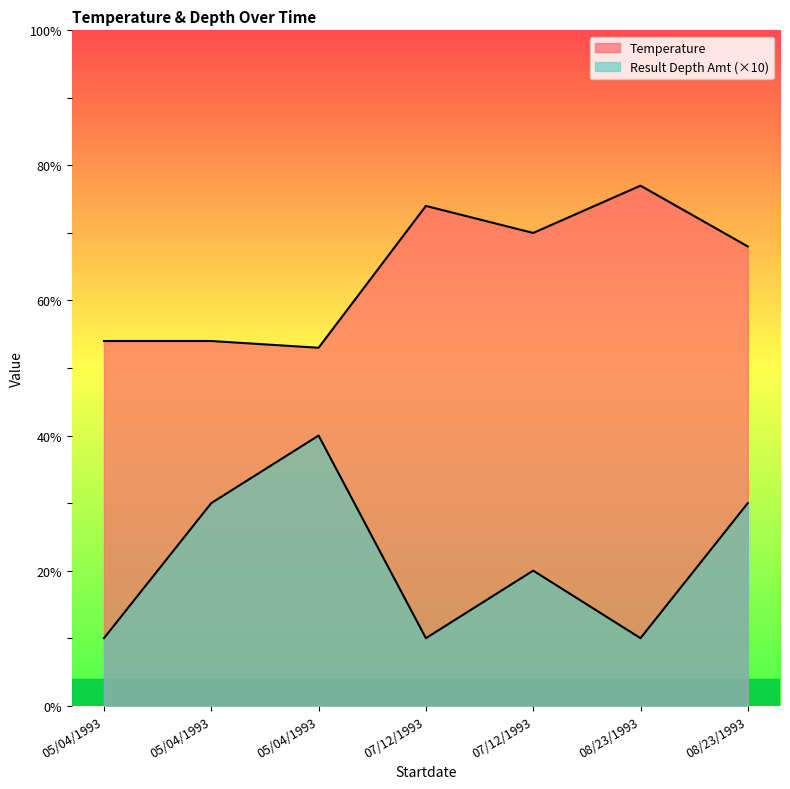

What is the sum of the Temperature values at 08/23/1993 and 05/04/1993?

131